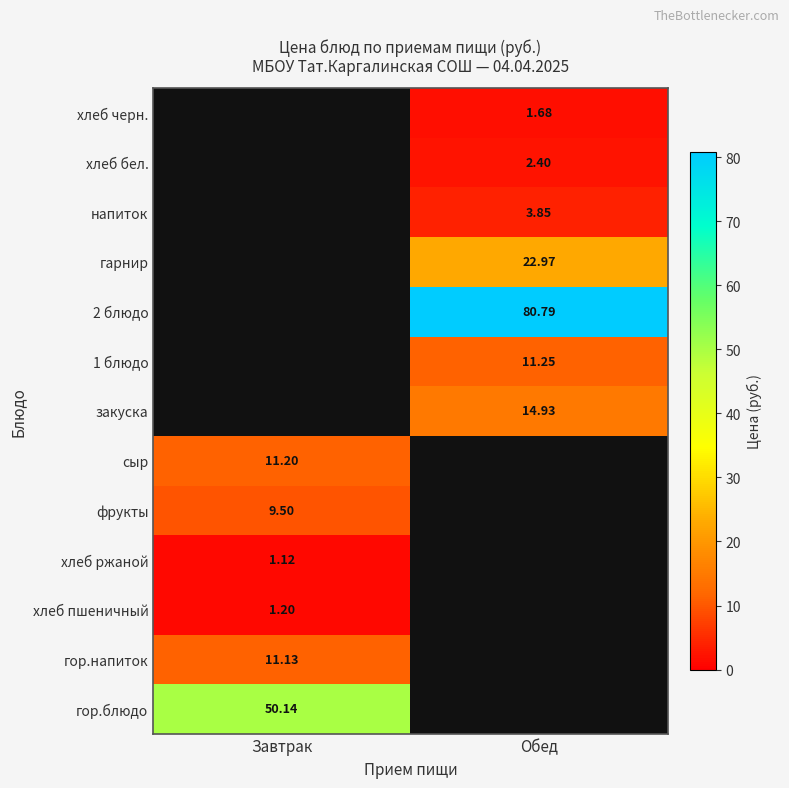

How many series are shown in this chart?

13